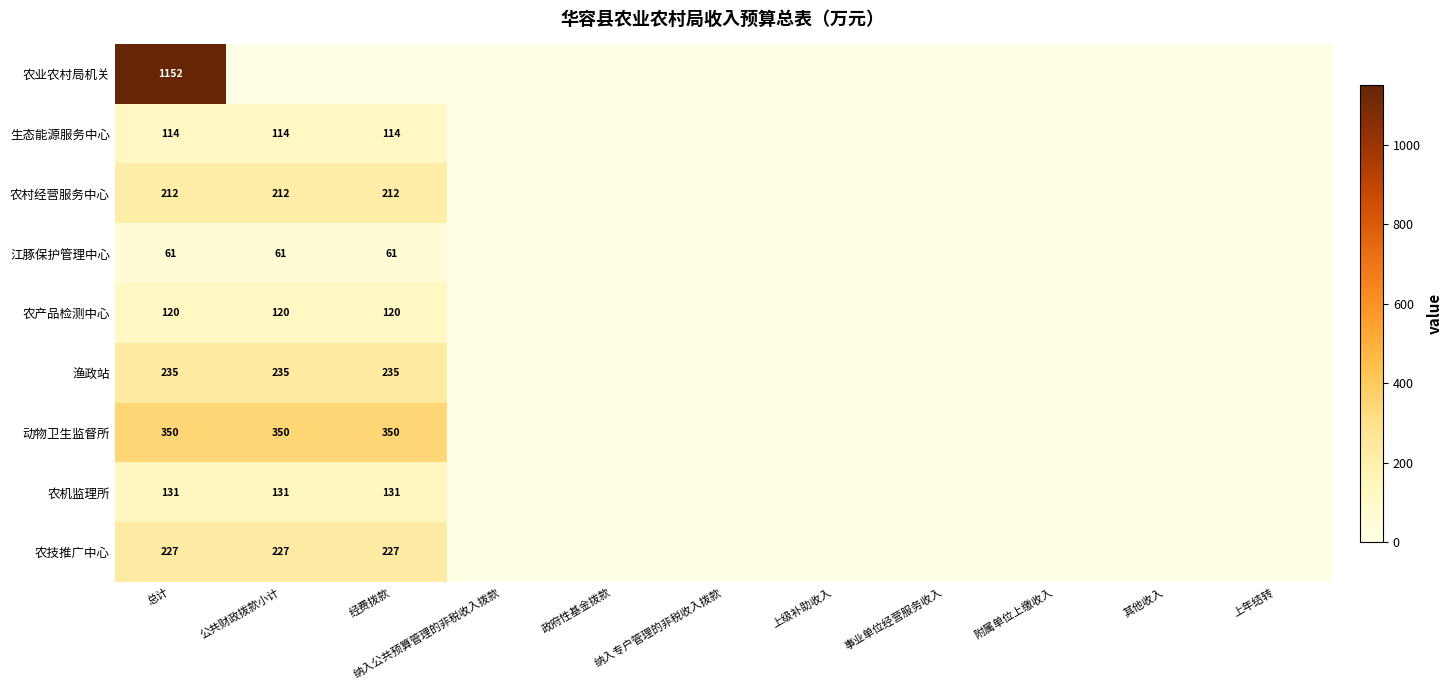

At which category is the sum across all series the highest?

总计